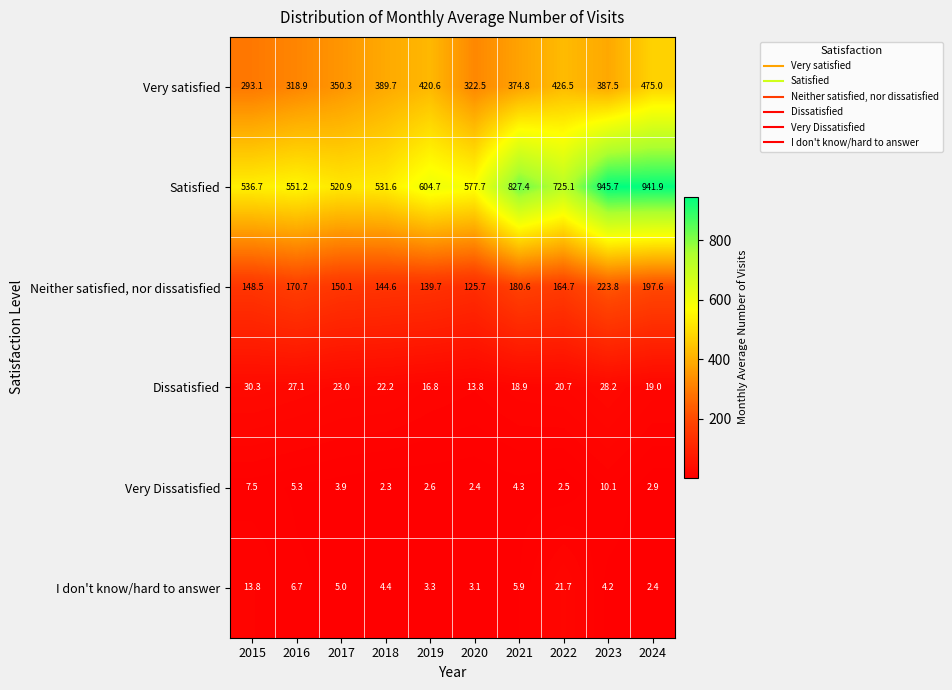

At which label does Satisfied reach its peak?

2023